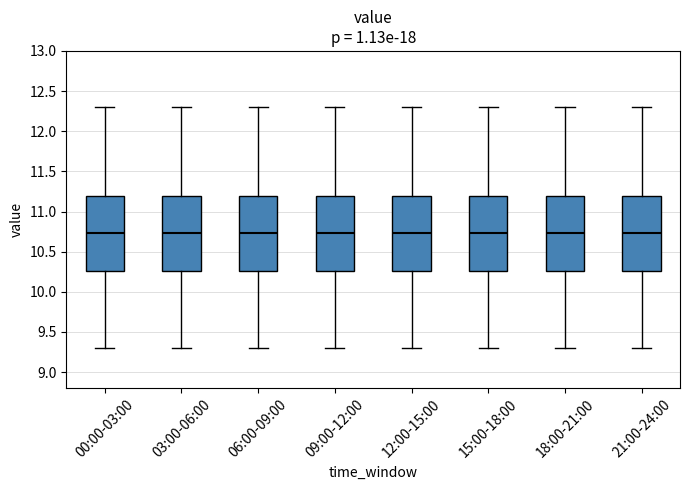

Where does the upper whisker of the box for 15:00-18:00 end on the y-axis? The values are not printed on the chart, so give them approximately, as read against the axis.

12.30